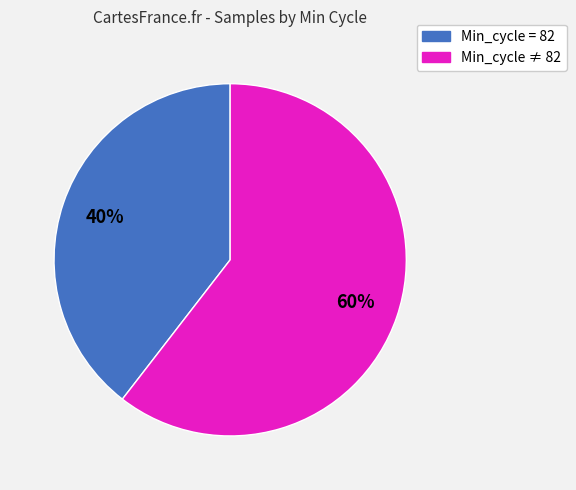

To the nearest percent, what is the average slice percentage?

50%